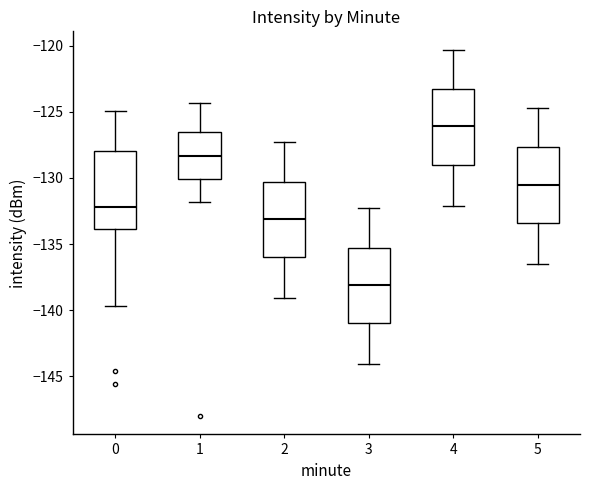

Reading left to right, transcribe this box plot: for each box, give where its median line is, the range the box spans, and where its two whiskers end, as read against the y-axis. The values are not printed on the chart, so give them approximately, as read against the axis.

0: median -132.0, box -134.0 to -128.0, whiskers -139.5 to -125.0
1: median -128.5, box -130.0 to -126.5, whiskers -132.0 to -124.5
2: median -133.0, box -136.0 to -130.5, whiskers -139.0 to -127.5
3: median -138.0, box -141.0 to -135.5, whiskers -144.0 to -132.5
4: median -126.0, box -129.0 to -123.5, whiskers -132.0 to -120.5
5: median -130.5, box -133.5 to -127.5, whiskers -136.5 to -124.5